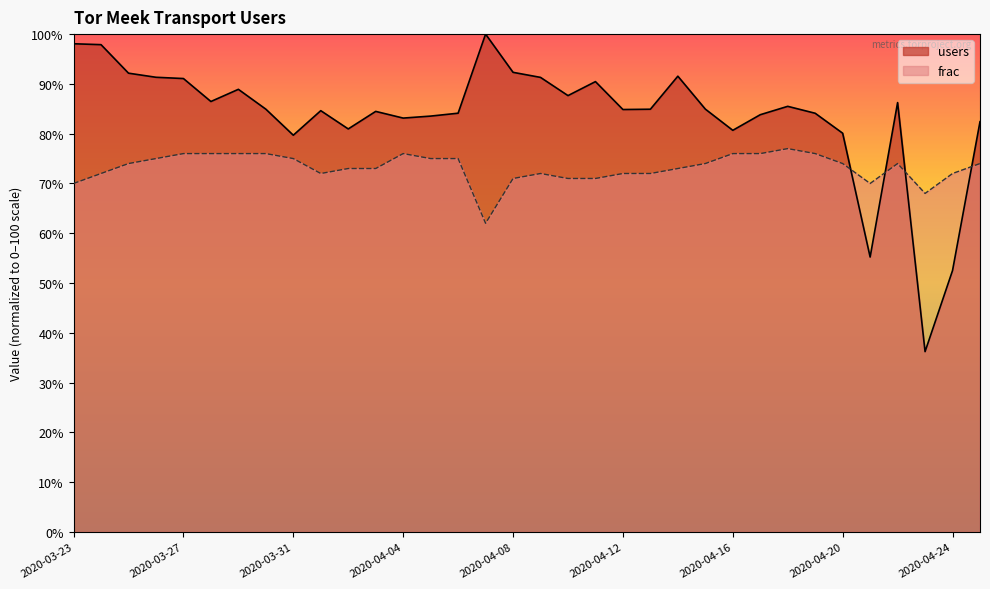

Where is the first local maximum for users?

2020-03-29